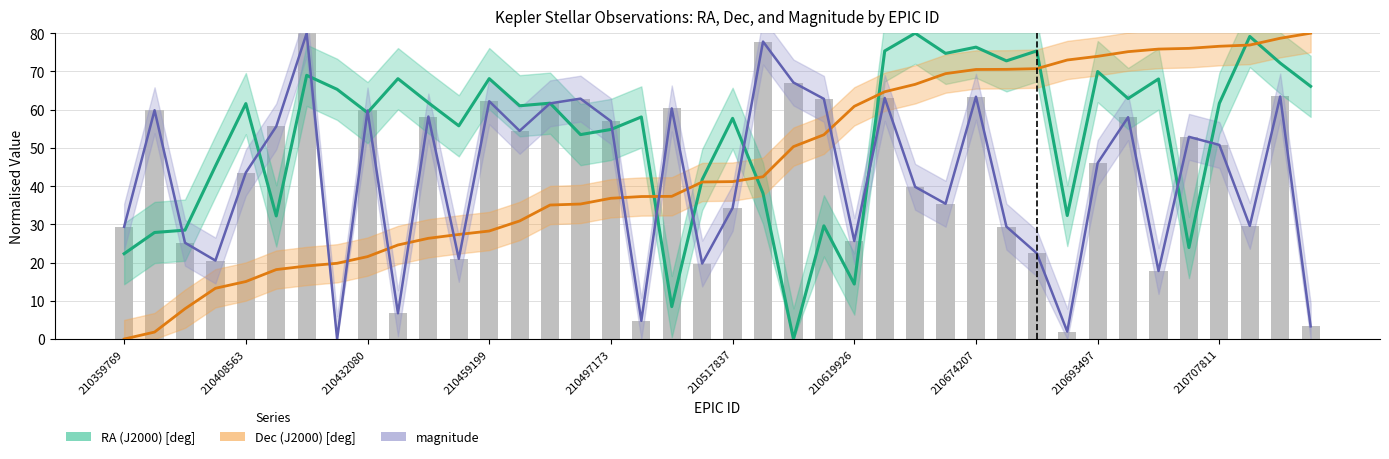

How many positive values does the magnitude series have?

39